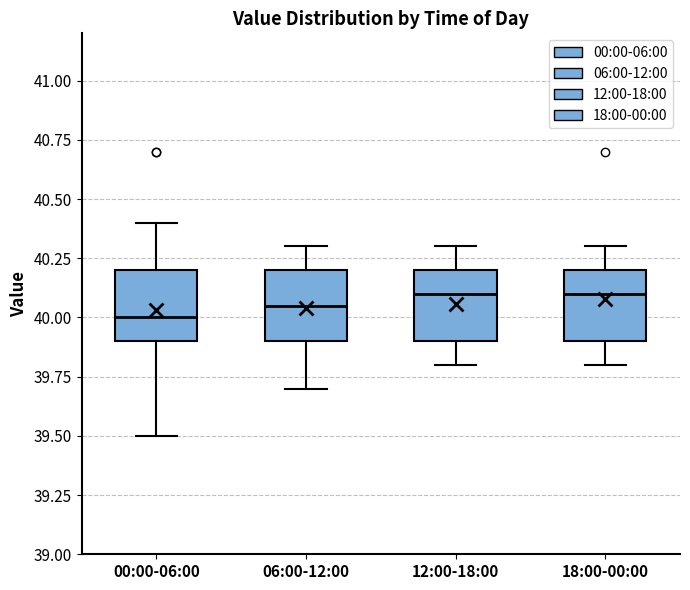

Reading left to right, read every box against the y-axis: the position of its median line, the range the box covers, and the ends of its whiskers. The values are not printed on the chart, so give them approximately, as read against the axis.

00:00-06:00: median 40.00, box 39.90 to 40.20, whiskers 39.50 to 40.40
06:00-12:00: median 40.05, box 39.90 to 40.20, whiskers 39.70 to 40.30
12:00-18:00: median 40.10, box 39.90 to 40.20, whiskers 39.80 to 40.30
18:00-00:00: median 40.10, box 39.90 to 40.20, whiskers 39.80 to 40.30